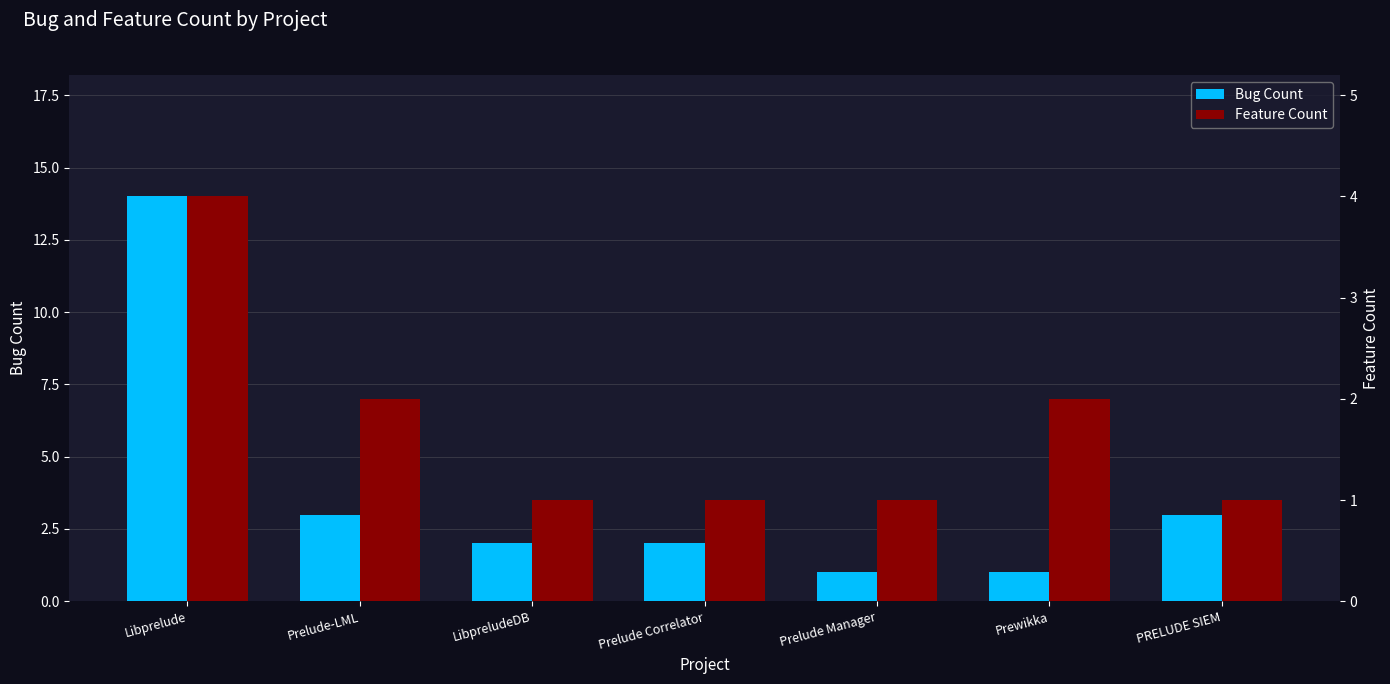

Which series has the widest spread of values?

Bug Count